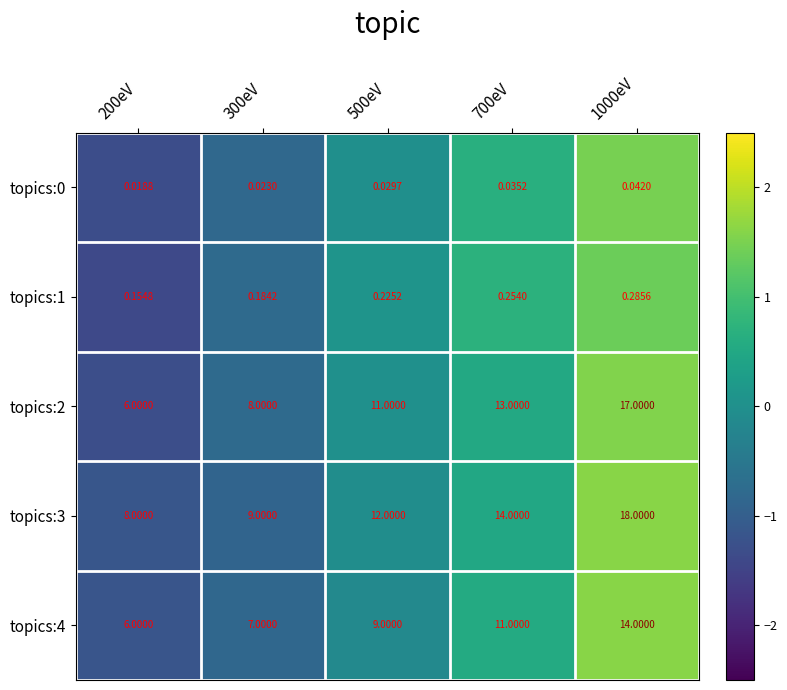

Is the value of topics:3 at 300eV greater than the value of topics:2 at 700eV?

No